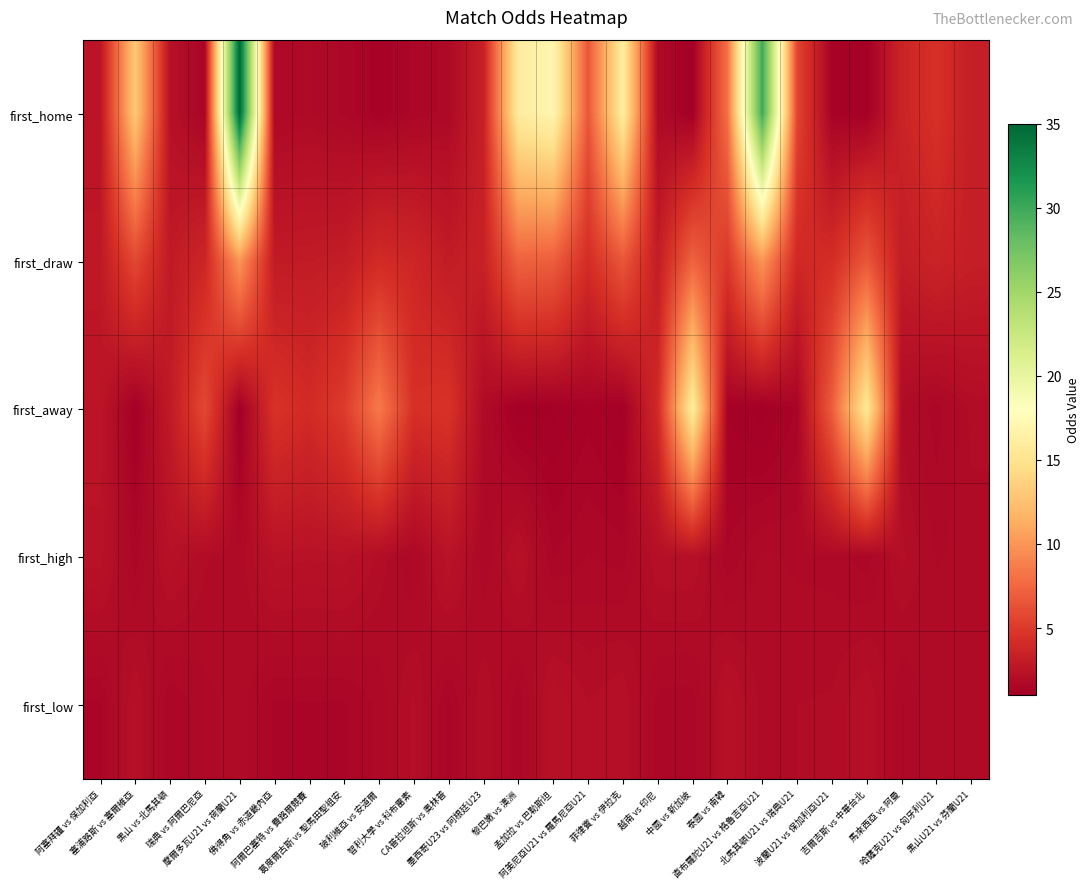

Reading left to right, what are all the values shown in this chart?

first_home: 阿塞拜疆 vs 保加利亞=2.6	塞浦路斯 vs 塞爾維亞=13.0	黑山 vs 北馬其頓=2.3	瑞典 vs 阿爾巴尼亞=1.4	摩爾多瓦U21 vs 荷蘭U21=35.0	佛得角 vs 赤道畿內亞=1.7	阿爾巴塞特 vs 費路爾競賽=1.8	葛度爾古斯 vs 聖馬田聖祖安=1.6	玻利維亞 vs 安道爾=1.3	智利大學 vs 科布雷素=1.6	CA普拉坦斯 vs 奧林普=1.7	墨西哥U23 vs 阿根廷U23=3.4	黎巴嫩 vs 澳洲=16.0	孟加拉 vs 巴勒斯坦=17.0	阿美尼亞U21 vs 羅馬尼亞U21=6.6	菲律賓 vs 伊拉克=16.0	越南 vs 印尼=1.8	中國 vs 新加坡=1.1	泰國 vs 南韓=8.0	直布羅陀U21 vs 格魯吉亞U21=30.0	北馬其頓U21 vs 瑞典U21=5.6	波蘭U21 vs 保加利亞U21=1.3	吉爾吉斯 vs 中華台北=1.1	馬來西亞 vs 阿曼=3.6	哈薩克U21 vs 匈牙利U21=4.5	黑山U21 vs 芬蘭U21=3.2
first_draw: 阿塞拜疆 vs 保加利亞=2.8	塞浦路斯 vs 塞爾維亞=5.8	黑山 vs 北馬其頓=2.9	瑞典 vs 阿爾巴尼亞=3.7	摩爾多瓦U21 vs 荷蘭U21=10.0	佛得角 vs 赤道畿內亞=3.0	阿爾巴塞特 vs 費路爾競賽=3.0	葛度爾古斯 vs 聖馬田聖祖安=3.1	玻利維亞 vs 安道爾=4.0	智利大學 vs 科布雷素=3.8	CA普拉坦斯 vs 奧林普=3.0	墨西哥U23 vs 阿根廷U23=3.4	黎巴嫩 vs 澳洲=7.2	孟加拉 vs 巴勒斯坦=7.0	阿美尼亞U21 vs 羅馬尼亞U21=4.2	菲律賓 vs 伊拉克=6.6	越南 vs 印尼=3.1	中國 vs 新加坡=7.2	泰國 vs 南韓=4.9	直布羅陀U21 vs 格魯吉亞U21=10.0	北馬其頓U21 vs 瑞典U21=3.9	波蘭U21 vs 保加利亞U21=4.2	吉爾吉斯 vs 中華台北=6.6	馬來西亞 vs 阿曼=3.1	哈薩克U21 vs 匈牙利U21=3.5	黑山U21 vs 芬蘭U21=3.2
first_away: 阿塞拜疆 vs 保加利亞=2.6	塞浦路斯 vs 塞爾維亞=1.1	黑山 vs 北馬其頓=2.9	瑞典 vs 阿爾巴尼亞=5.8	摩爾多瓦U21 vs 荷蘭U21=1.0	佛得角 vs 赤道畿內亞=4.5	阿爾巴塞特 vs 費路爾競賽=4.0	葛度爾古斯 vs 聖馬田聖祖安=5.1	玻利維亞 vs 安道爾=8.5	智利大學 vs 科布雷素=4.4	CA普拉坦斯 vs 奧林普=4.6	墨西哥U23 vs 阿根廷U23=1.9	黎巴嫩 vs 澳洲=1.1	孟加拉 vs 巴勒斯坦=1.1	阿美尼亞U21 vs 羅馬尼亞U21=1.3	菲律賓 vs 伊拉克=1.1	越南 vs 印尼=4.0	中國 vs 新加坡=16.0	泰國 vs 南韓=1.2	直布羅陀U21 vs 格魯吉亞U21=1.0	北馬其頓U21 vs 瑞典U21=1.4	波蘭U21 vs 保加利亞U21=7.0	吉爾吉斯 vs 中華台北=15.5	馬來西亞 vs 阿曼=1.9	哈薩克U21 vs 匈牙利U21=1.6	黑山U21 vs 芬蘭U21=2.0
first_high: 阿塞拜疆 vs 保加利亞=2.4	塞浦路斯 vs 塞爾維亞=1.6	黑山 vs 北馬其頓=2.3	瑞典 vs 阿爾巴尼亞=1.9	摩爾多瓦U21 vs 荷蘭U21=1.8	佛得角 vs 赤道畿內亞=2.4	阿爾巴塞特 vs 費路爾競賽=2.4	葛度爾古斯 vs 聖馬田聖祖安=2.4	玻利維亞 vs 安道爾=2.0	智利大學 vs 科布雷素=1.6	CA普拉坦斯 vs 奧林普=2.5	墨西哥U23 vs 阿根廷U23=1.7	黎巴嫩 vs 澳洲=2.3	孟加拉 vs 巴勒斯坦=1.5	阿美尼亞U21 vs 羅馬尼亞U21=1.7	菲律賓 vs 伊拉克=1.6	越南 vs 印尼=2.2	中國 vs 新加坡=2.2	泰國 vs 南韓=1.6	直布羅陀U21 vs 格魯吉亞U21=1.8	北馬其頓U21 vs 瑞典U21=1.8	波蘭U21 vs 保加利亞U21=1.8	吉爾吉斯 vs 中華台北=1.6	馬來西亞 vs 阿曼=2.1	哈薩克U21 vs 匈牙利U21=1.8	黑山U21 vs 芬蘭U21=1.9
first_low: 阿塞拜疆 vs 保加利亞=1.5	塞浦路斯 vs 塞爾維亞=2.2	黑山 vs 北馬其頓=1.5	瑞典 vs 阿爾巴尼亞=1.8	摩爾多瓦U21 vs 荷蘭U21=1.9	佛得角 vs 赤道畿內亞=1.5	阿爾巴塞特 vs 費路爾競賽=1.5	葛度爾古斯 vs 聖馬田聖祖安=1.5	玻利維亞 vs 安道爾=1.7	智利大學 vs 科布雷素=2.1	CA普拉坦斯 vs 奧林普=1.5	墨西哥U23 vs 阿根廷U23=2.0	黎巴嫩 vs 澳洲=1.6	孟加拉 vs 巴勒斯坦=2.3	阿美尼亞U21 vs 羅馬尼亞U21=2.1	菲律賓 vs 伊拉克=2.2	越南 vs 印尼=1.6	中國 vs 新加坡=1.6	泰國 vs 南韓=2.3	直布羅陀U21 vs 格魯吉亞U21=1.9	北馬其頓U21 vs 瑞典U21=1.9	波蘭U21 vs 保加利亞U21=1.9	吉爾吉斯 vs 中華台北=2.2	馬來西亞 vs 阿曼=1.6	哈薩克U21 vs 匈牙利U21=1.9	黑山U21 vs 芬蘭U21=1.8